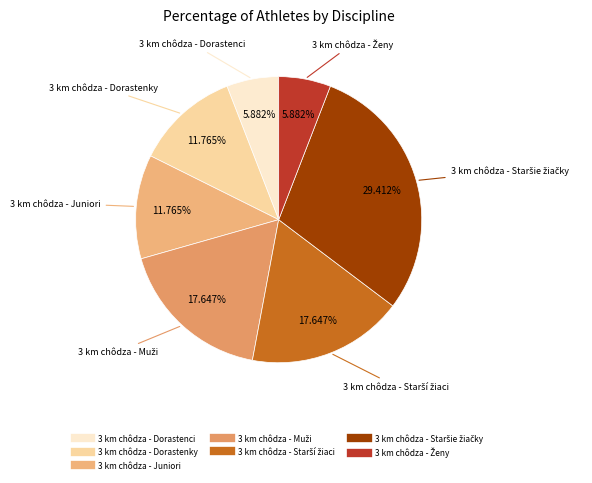

Which has a higher value, 3 km chôdza - Dorastenci or 3 km chôdza - Juniori?

3 km chôdza - Juniori